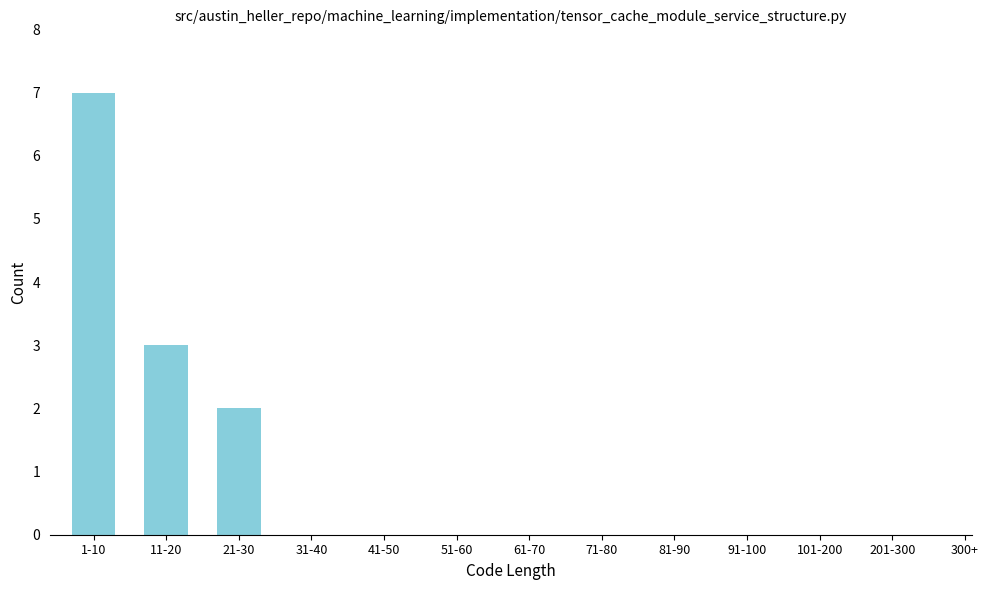

Reading left to right, list all the values displayed in this chart.

1-10=7	11-20=3	21-30=2	31-40=0	41-50=0	51-60=0	61-70=0	71-80=0	81-90=0	91-100=0	101-200=0	201-300=0